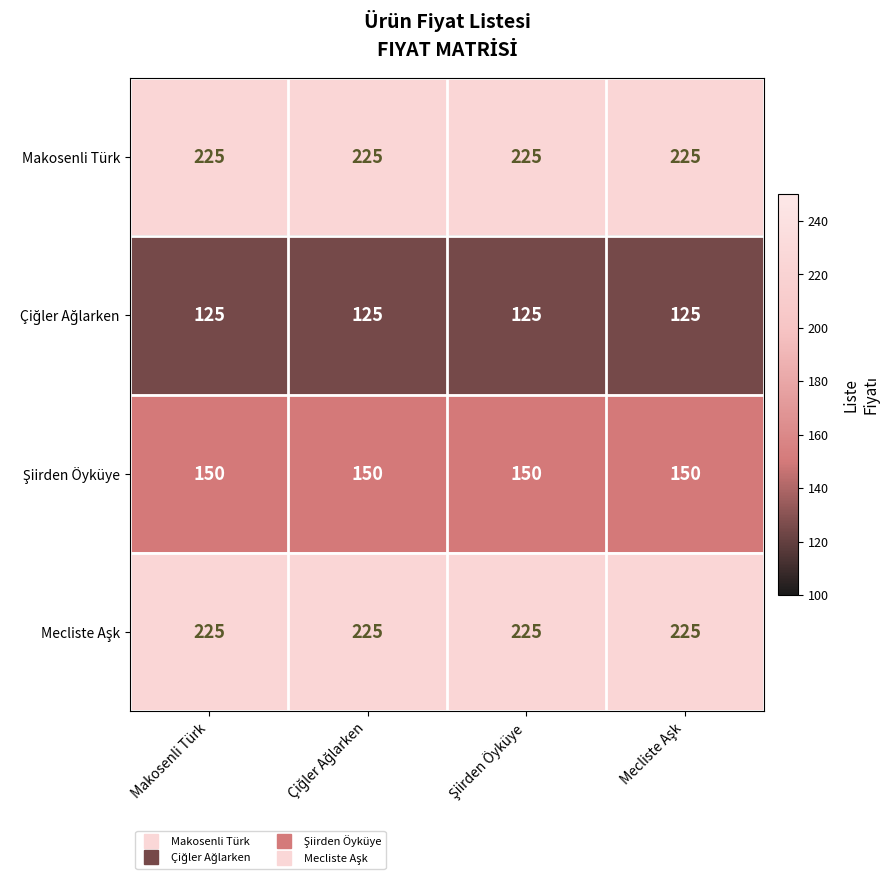

What is the greatest value displayed?

225